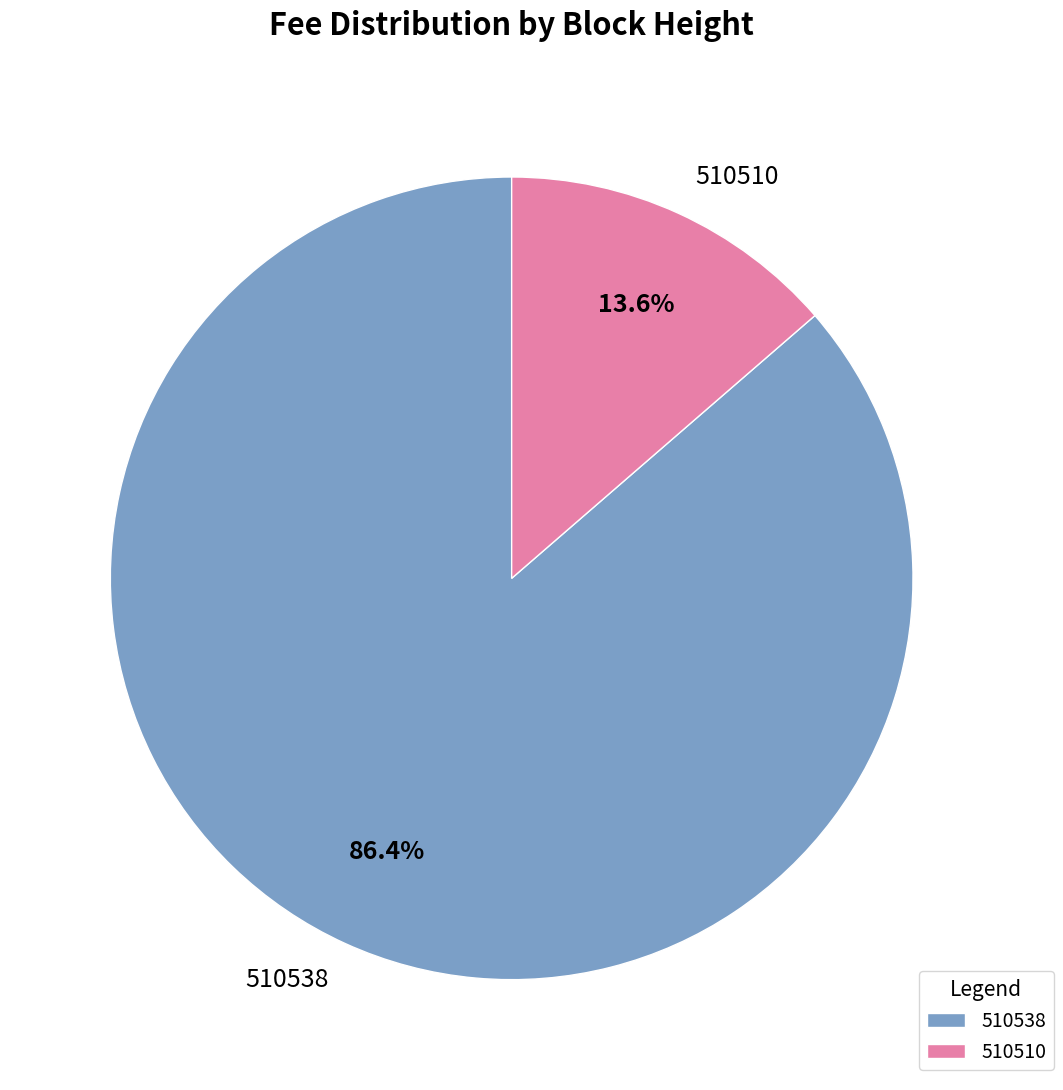

Is there a majority slice in this chart?

Yes